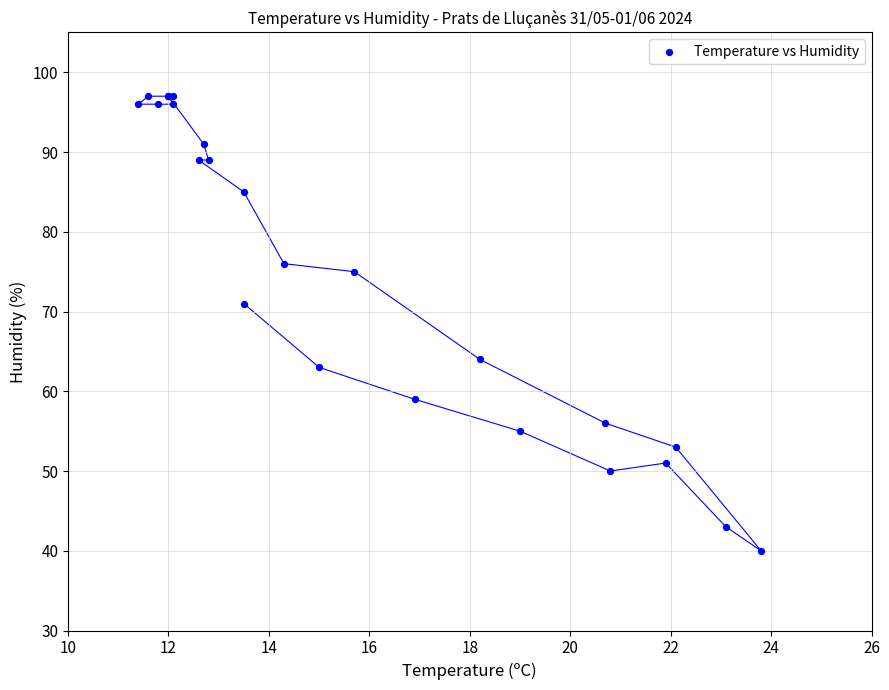

What Y value in the scatter plot is closest to 68?

71